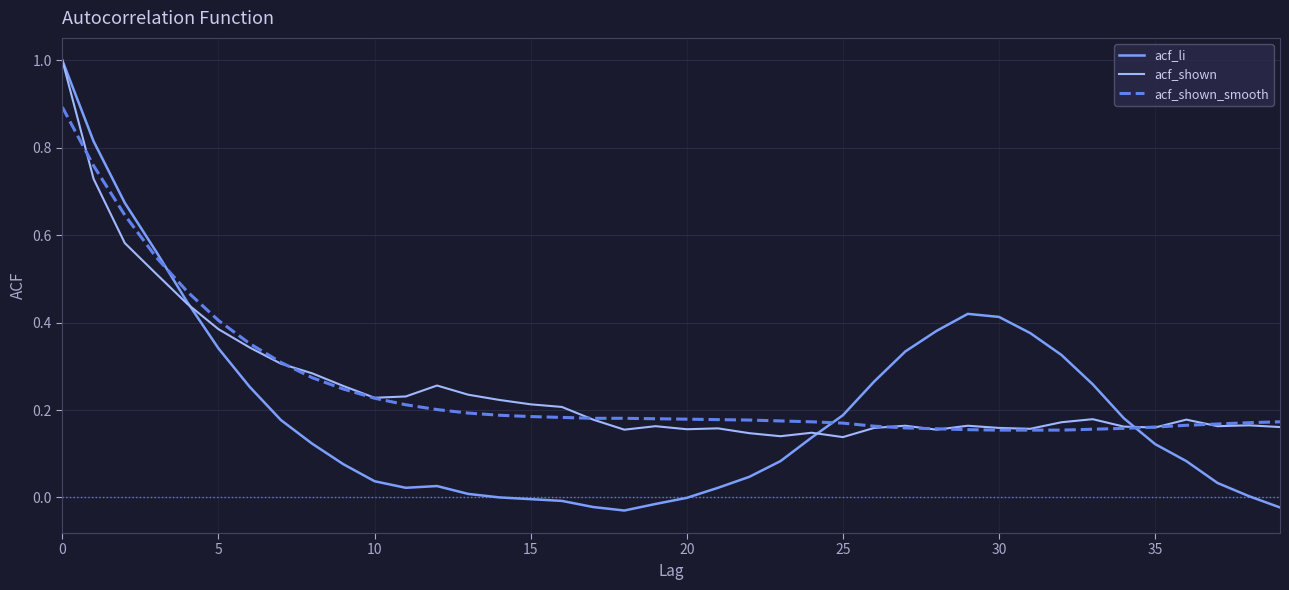

Which series has the largest range (max minus min)?

acf_li